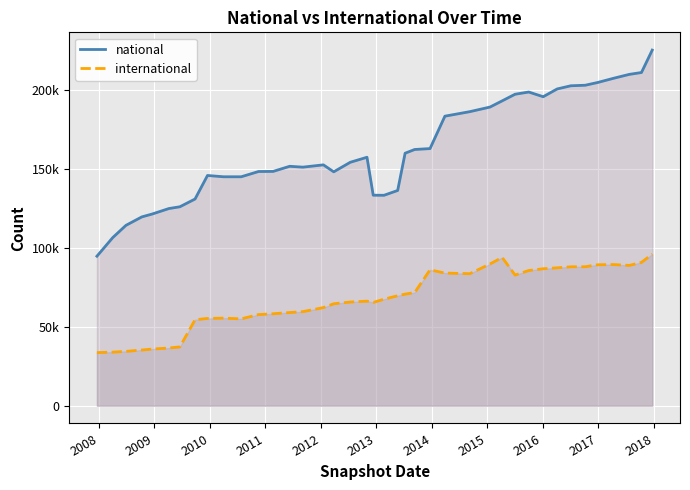

Does the chart display data point markers on the line(s)?

No